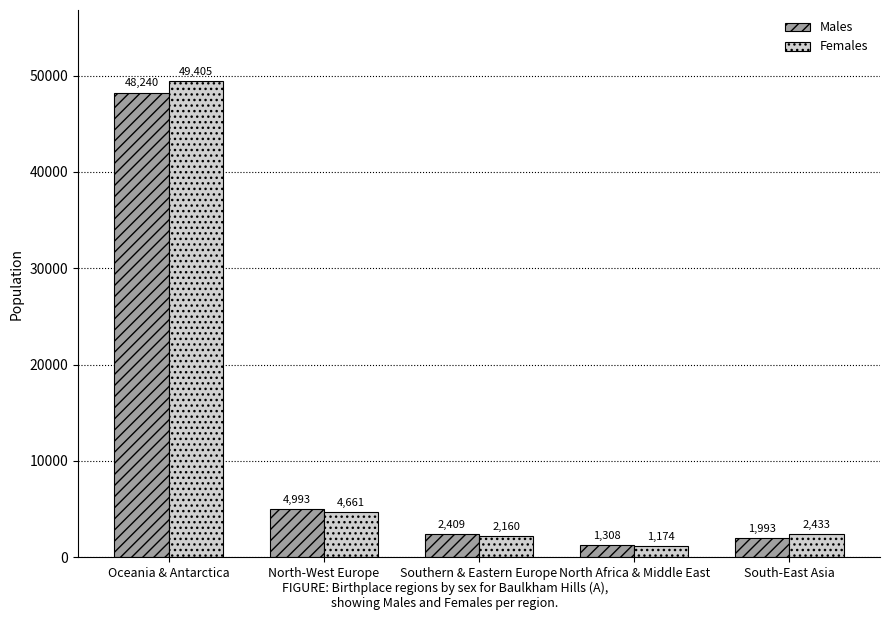

At Southern & Eastern Europe, list the series in order from largest to smallest.

Males, Females